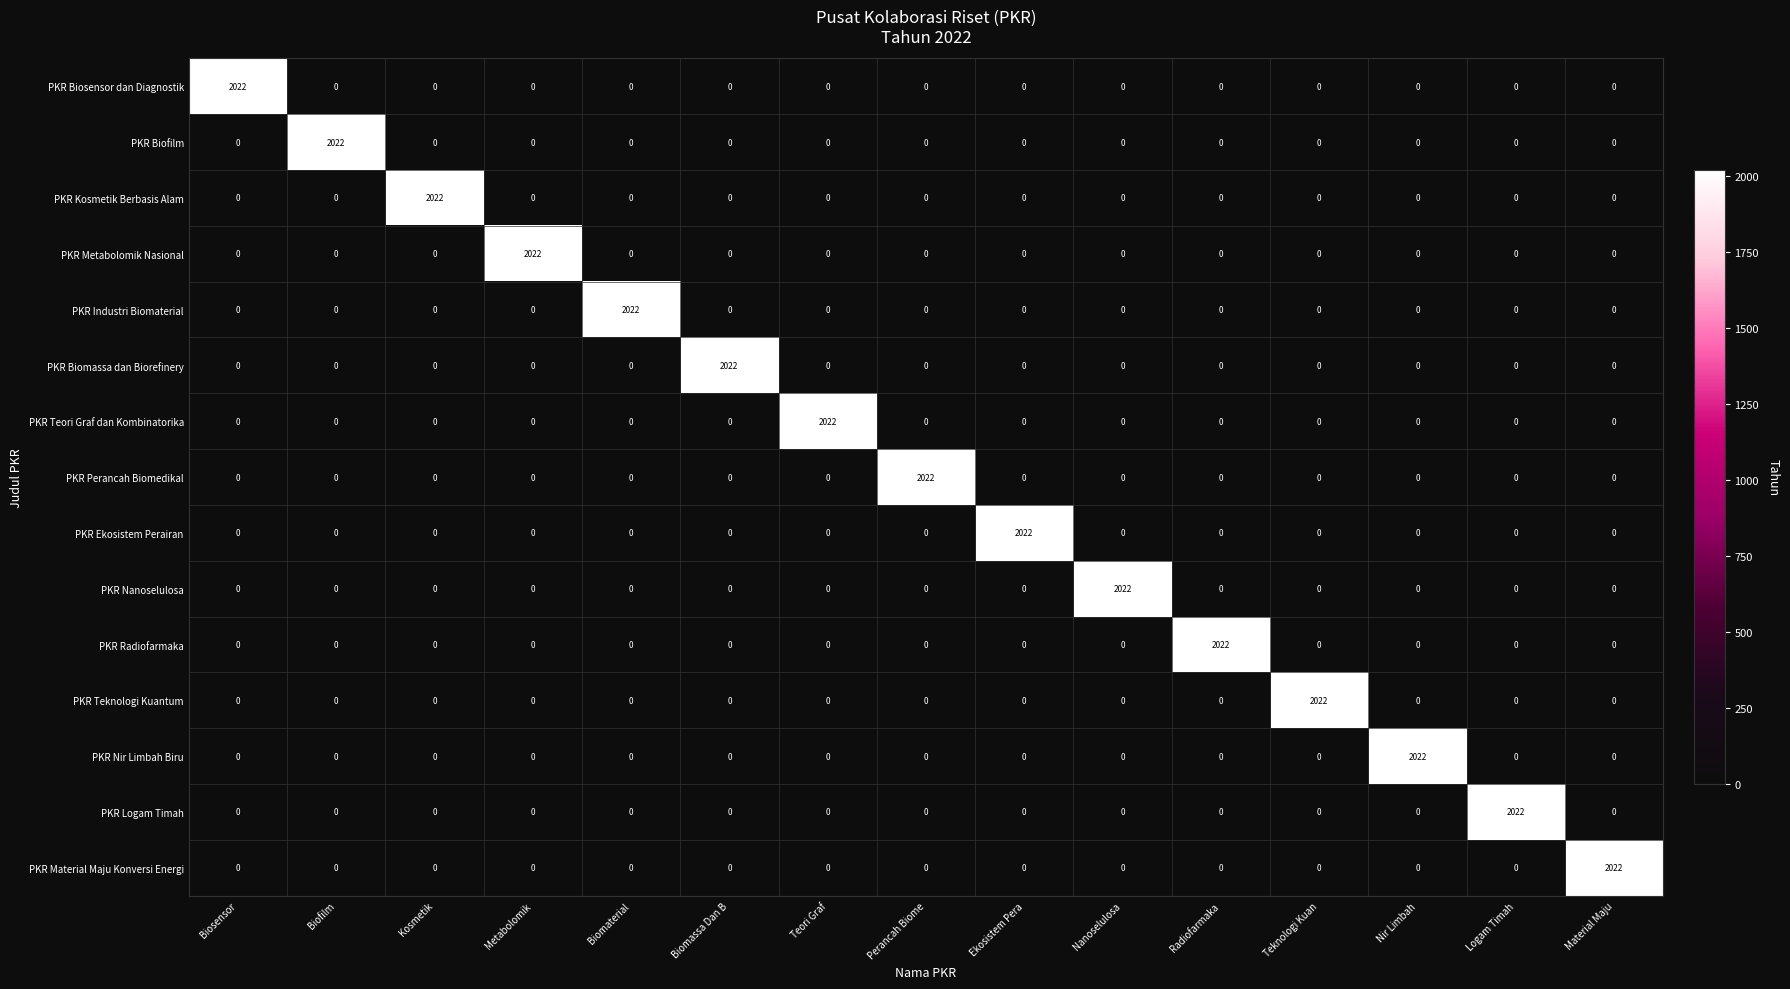

What is the greatest value displayed?

2022